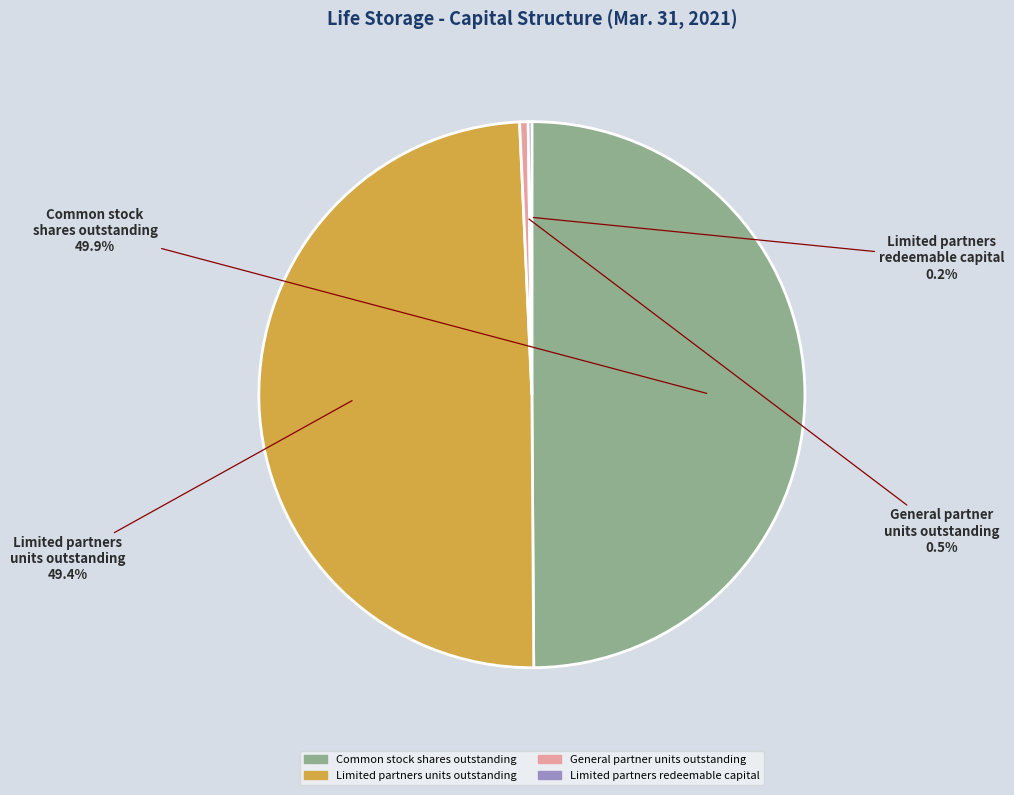

To the nearest percent, what is the difference between the Common stock shares outstanding and General partner units outstanding slice percentages?

49%